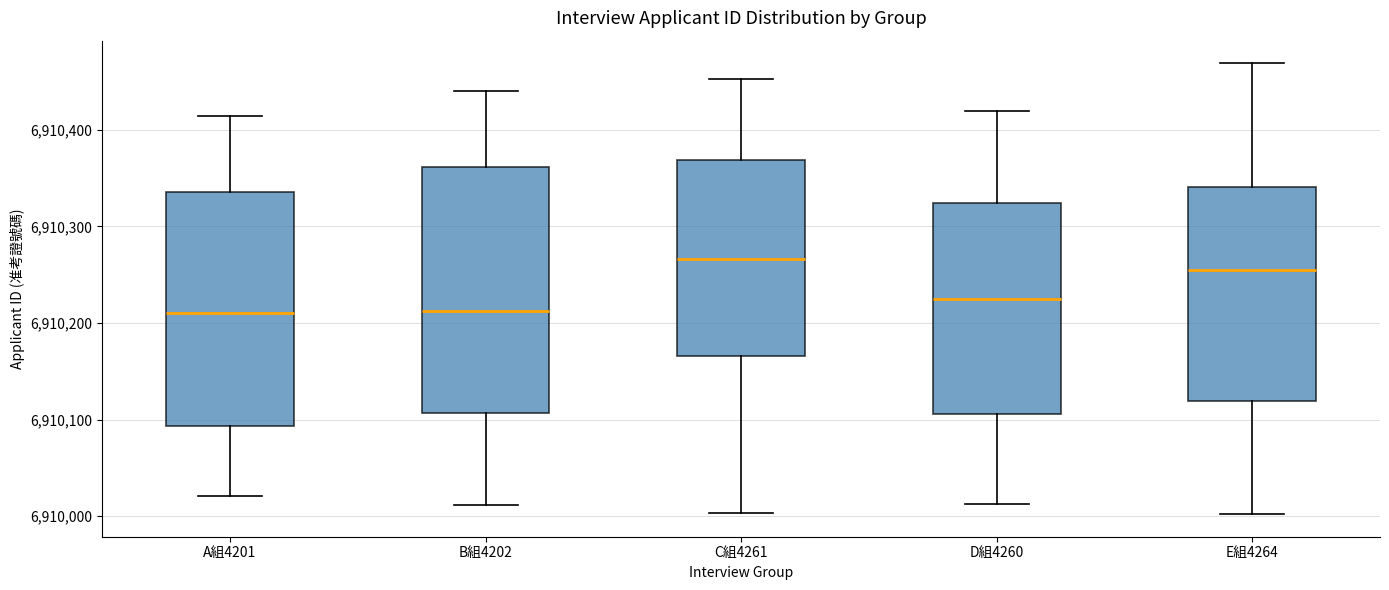

Where is the lower edge of the box for A組4201 on the y-axis? The values are not printed on the chart, so give them approximately, as read against the axis.

6910090